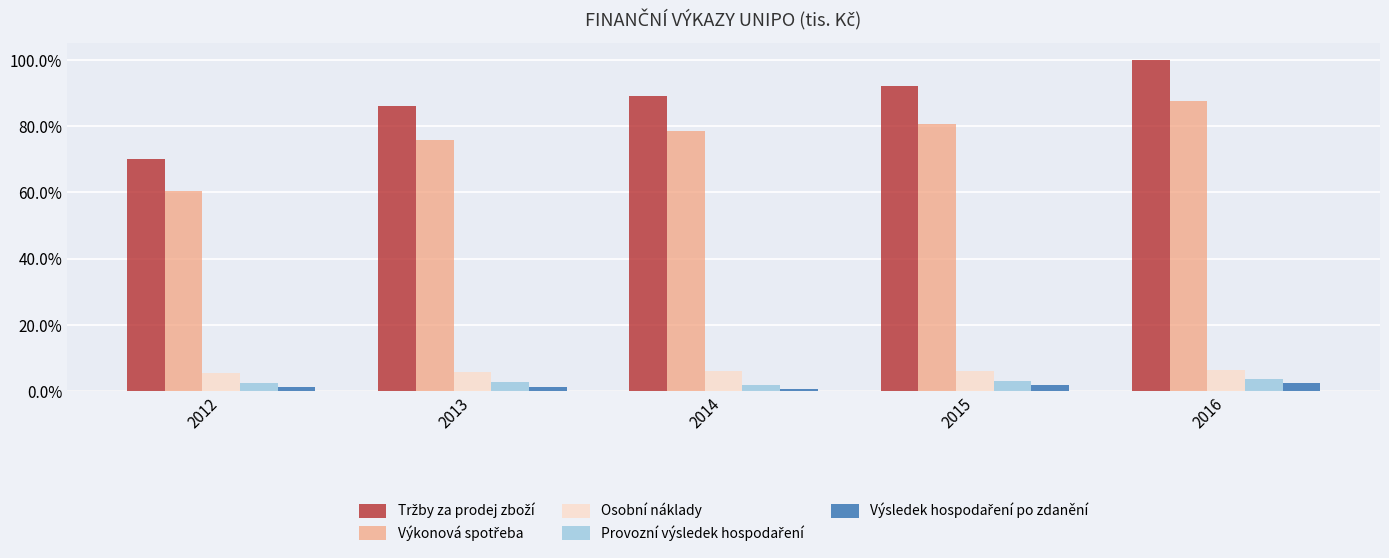

How many distinct data groups are displayed?

5